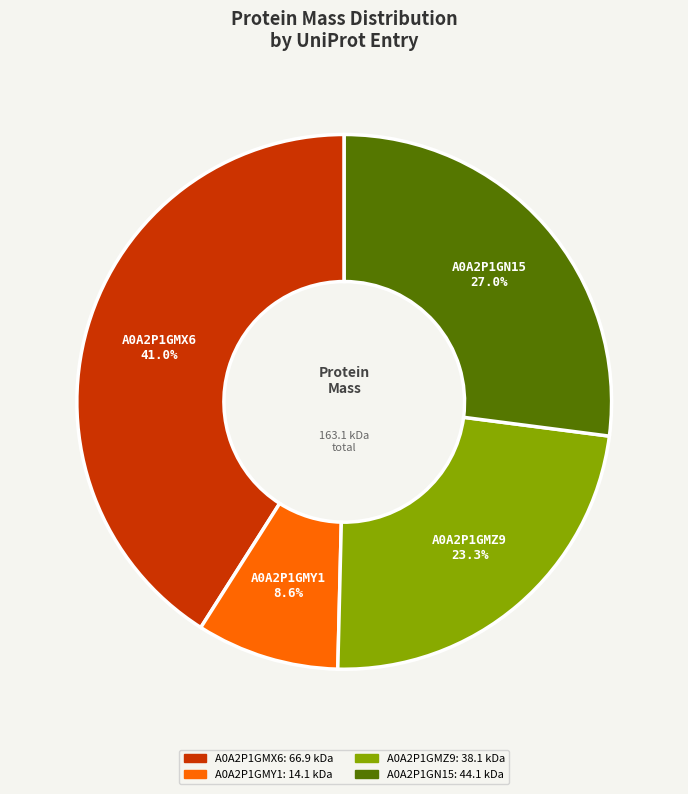

To the nearest percent, what is the combined percentage of A0A2P1GN15 and A0A2P1GMY1?

36%